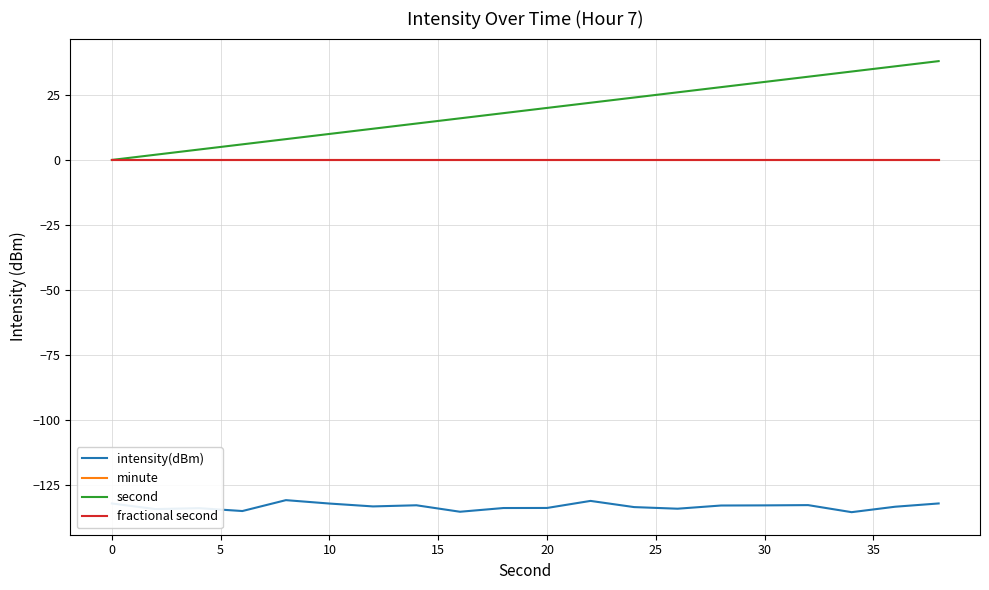

Does the chart have visible grid lines?

Yes